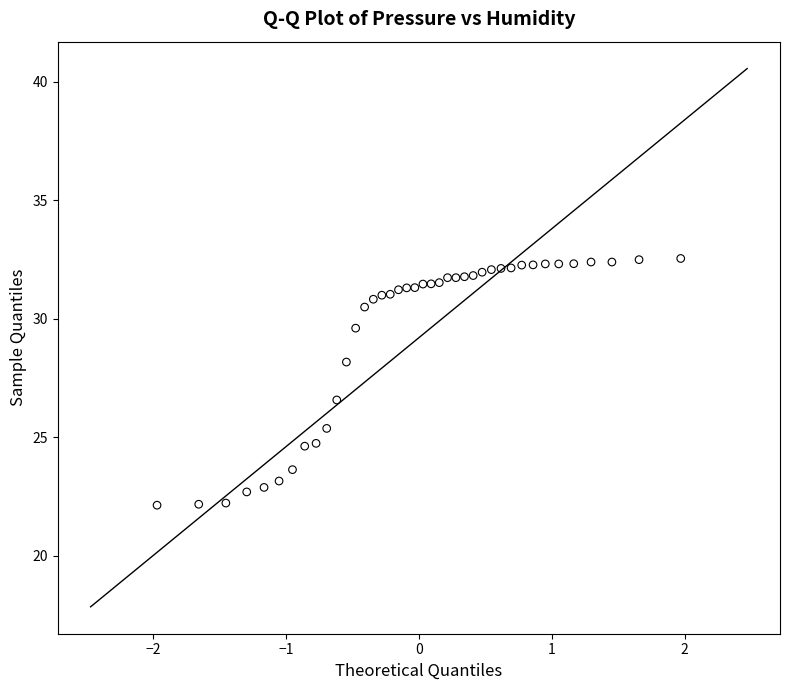

What Y value in the scatter plot is closest to 27?

26.6